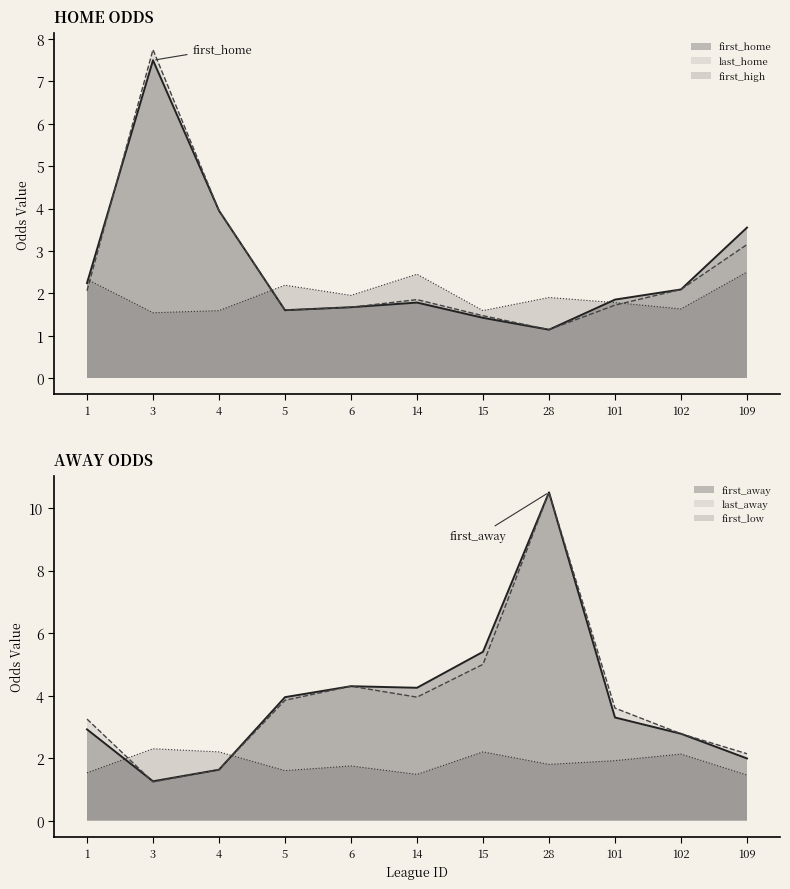

True or false: first_home and last_away intersect in this chart.

True